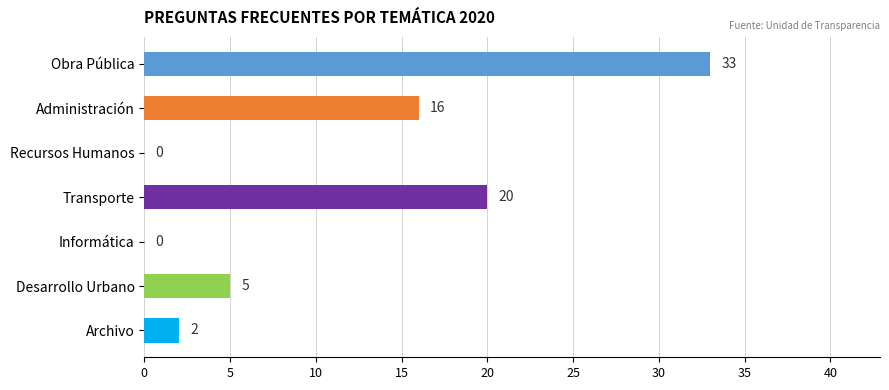

Reading bottom to top, transcribe all the data shown in this chart.

Archivo=2	Desarrollo Urbano=5	Informática=0	Transporte=20	Recursos Humanos=0	Administración=16	Obra Pública=33